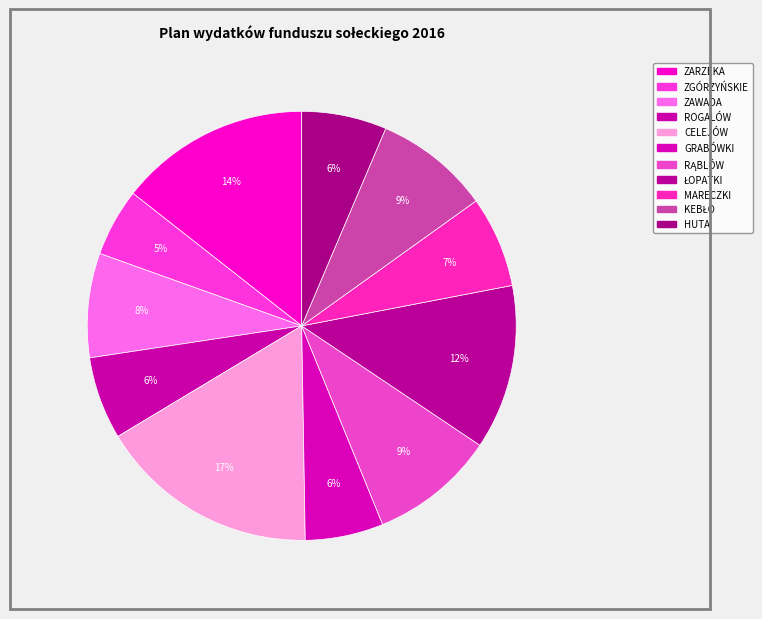

The ZAWADA slice represents 22% of the pie. True or false?

False